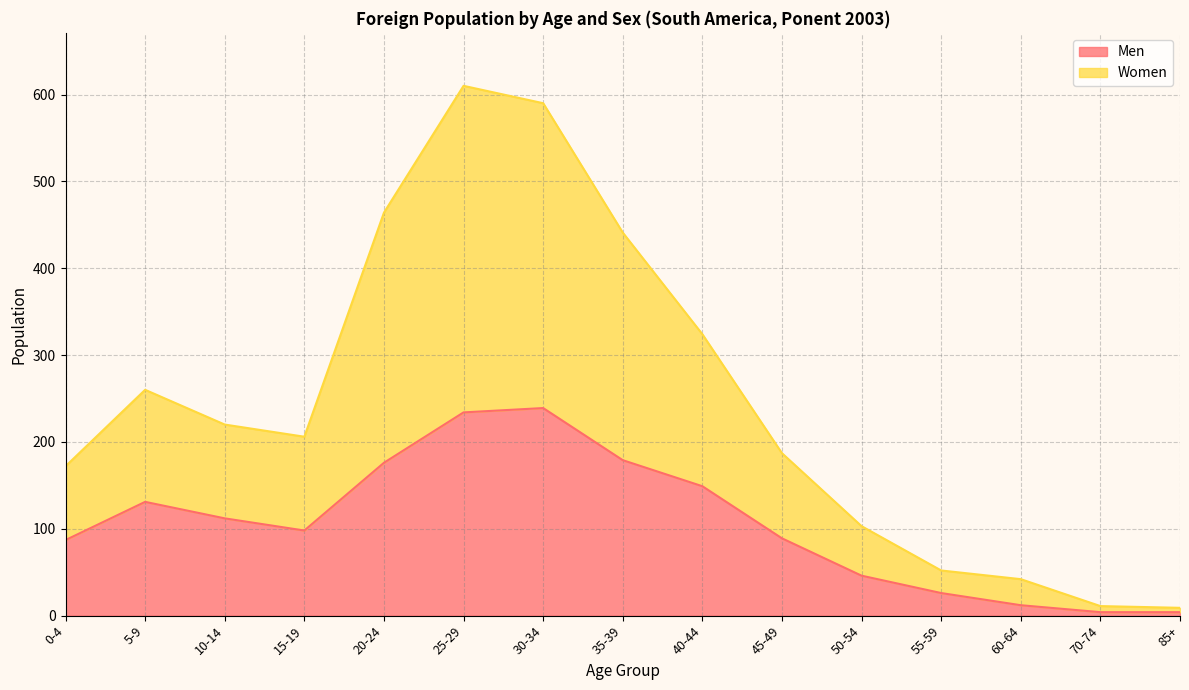

What is the total value across all series at 85+?

9